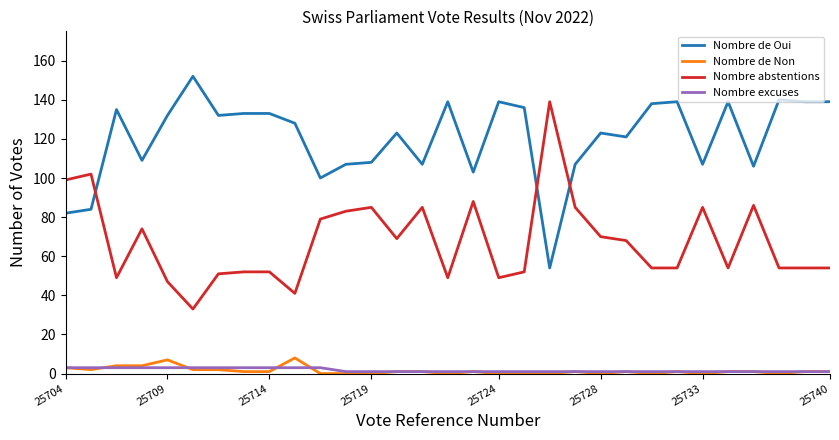

At how many categories does at least one series exceed 150?

1